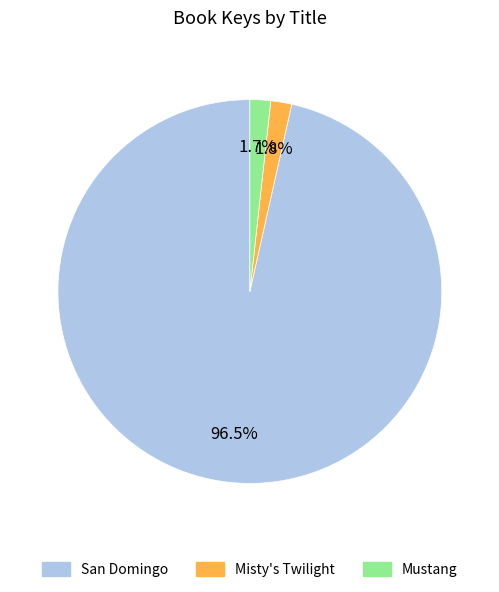

Which category has the biggest portion of the pie?

San Domingo